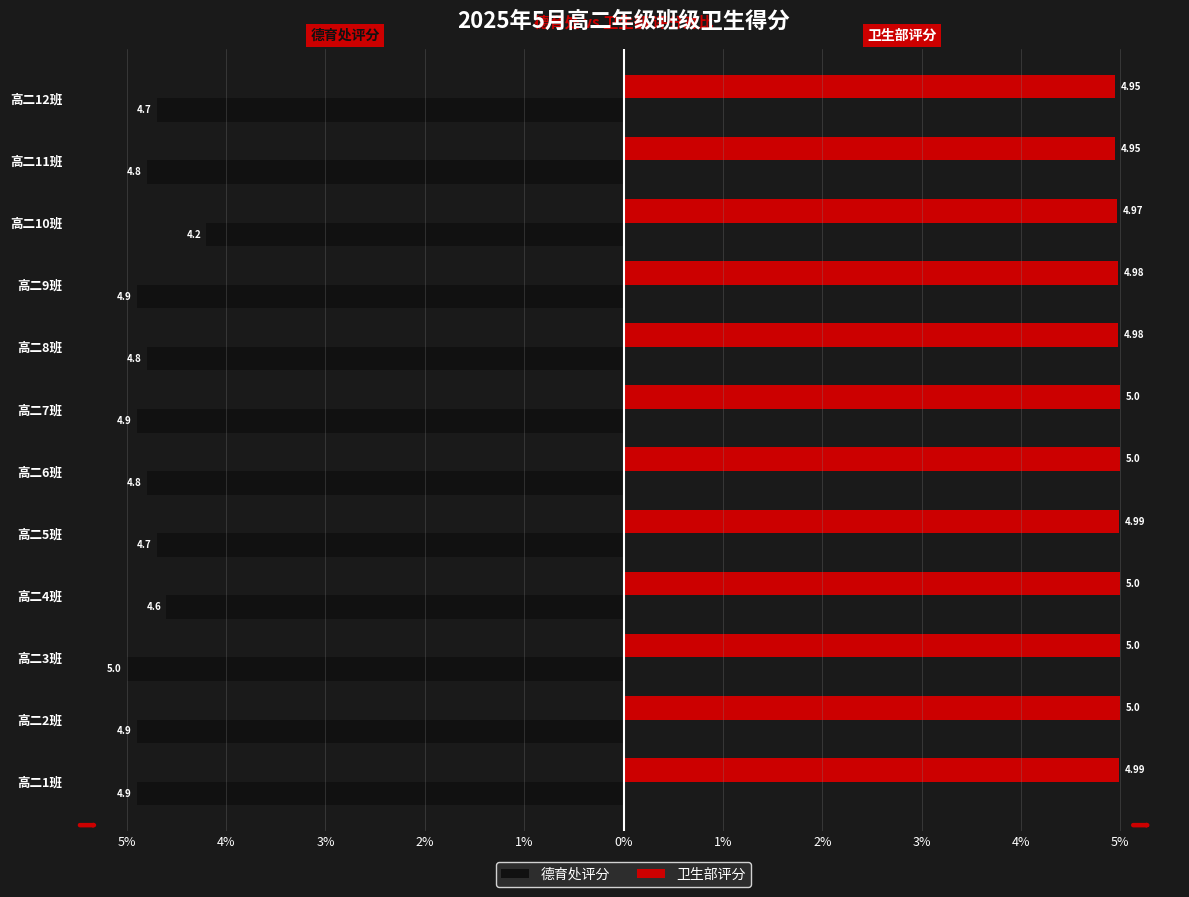

What are all the series names shown in the legend?

德育处评分, 卫生部评分